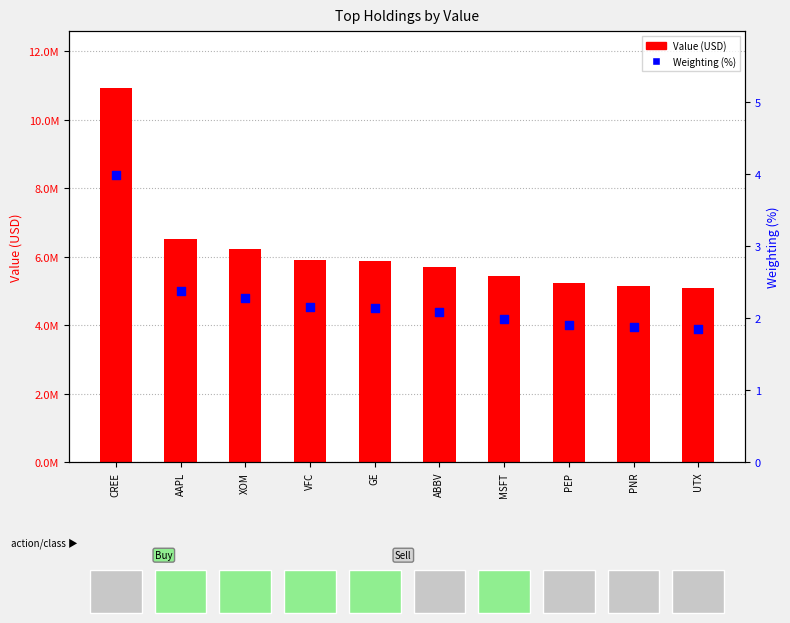

Is the value of Value (USD) at CREE greater than the value of Weighting (%) at CREE?

Yes